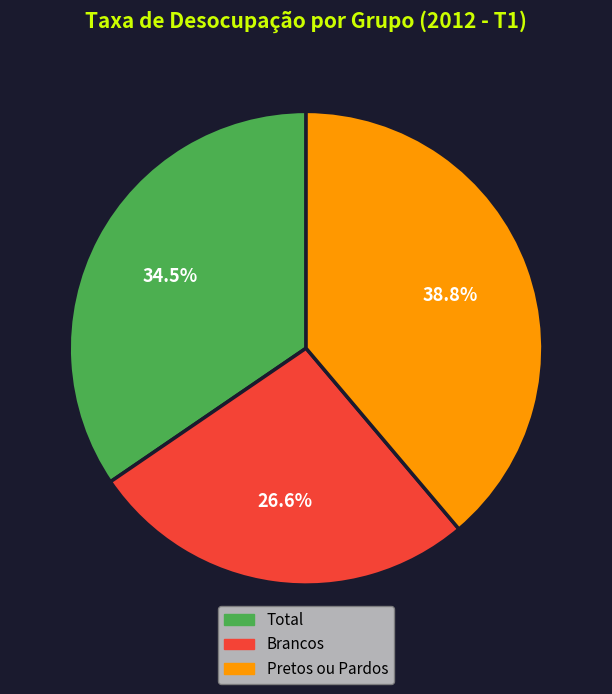

Combined, do Brancos and Total account for over 50%?

Yes